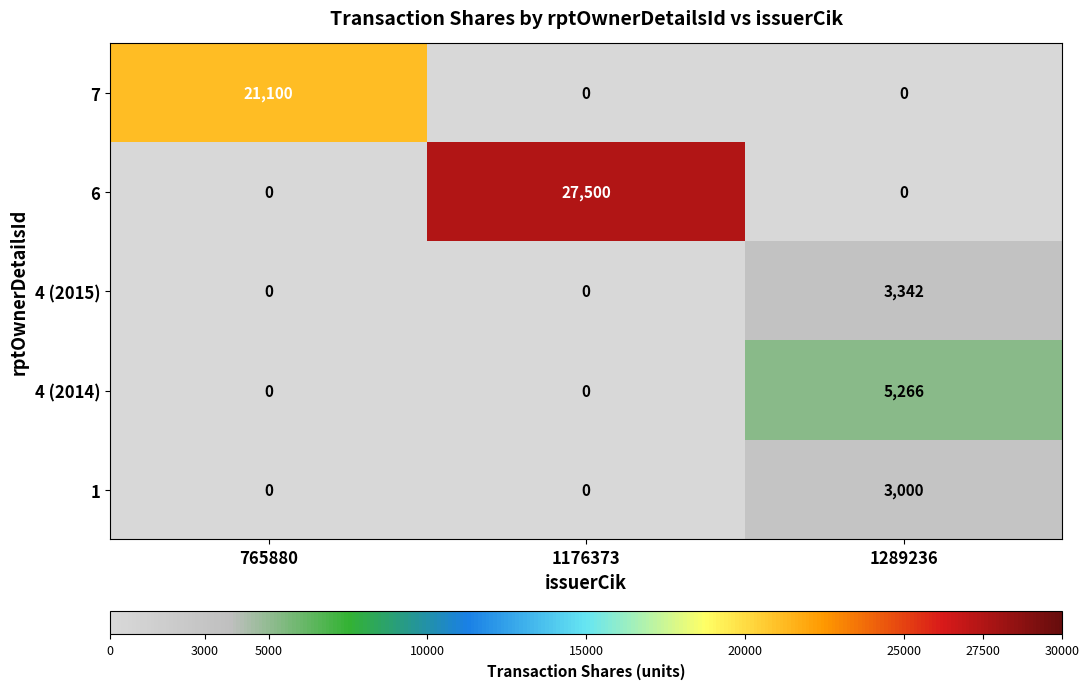

Reading left to right, transcribe all the data shown in this chart.

7: 765880=21100	1176373=0	1289236=0
6: 765880=0	1176373=27500	1289236=0
4 (2015): 765880=0	1176373=0	1289236=3342
4 (2014): 765880=0	1176373=0	1289236=5266
1: 765880=0	1176373=0	1289236=3000